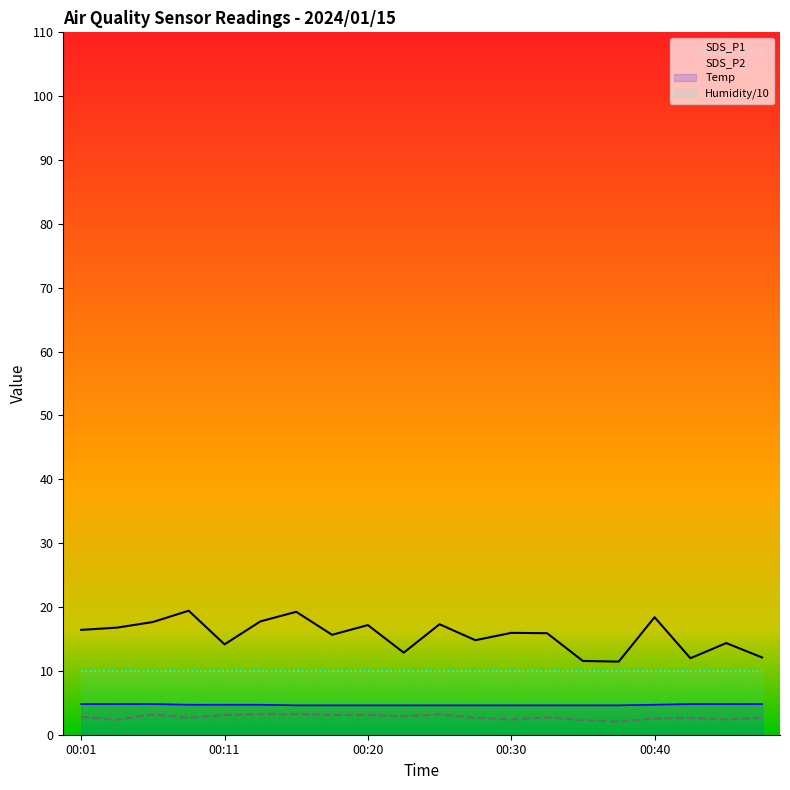

What is the maximum value for SDS_P2?

3.2